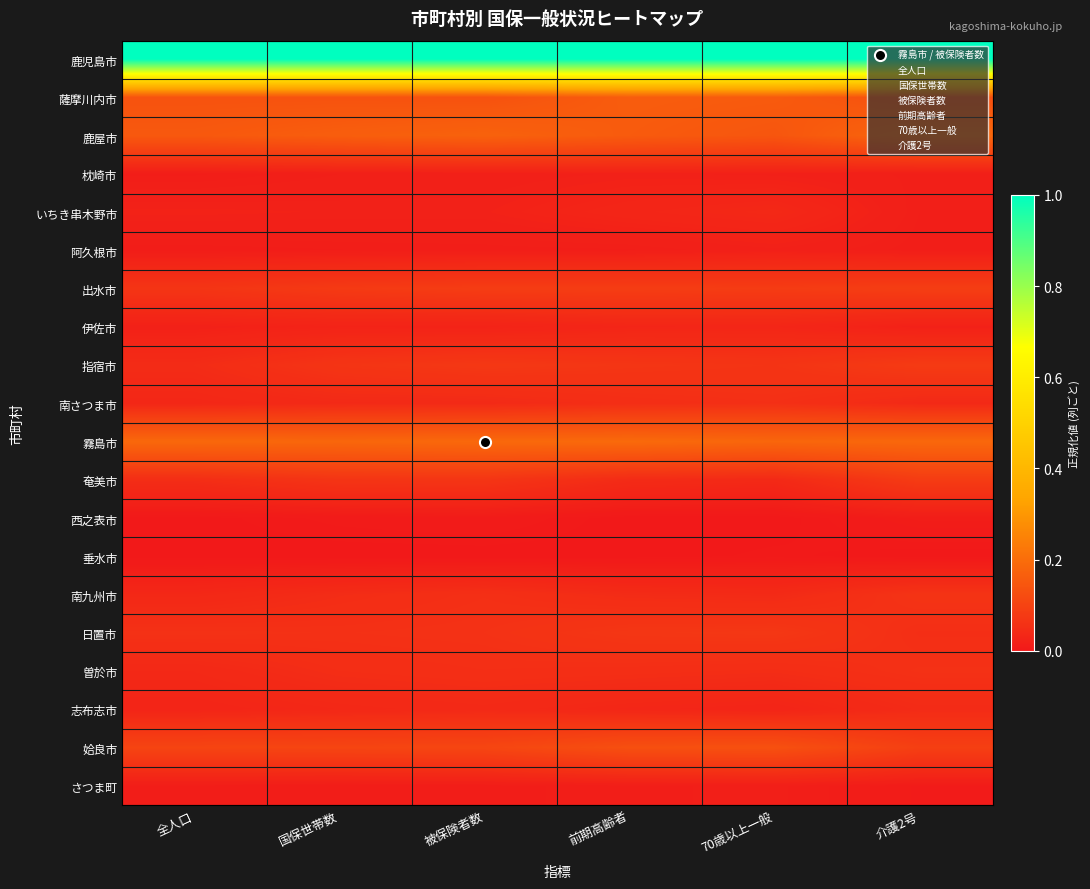

Which has a higher value, 前期高齢者 or 全人口?

前期高齢者